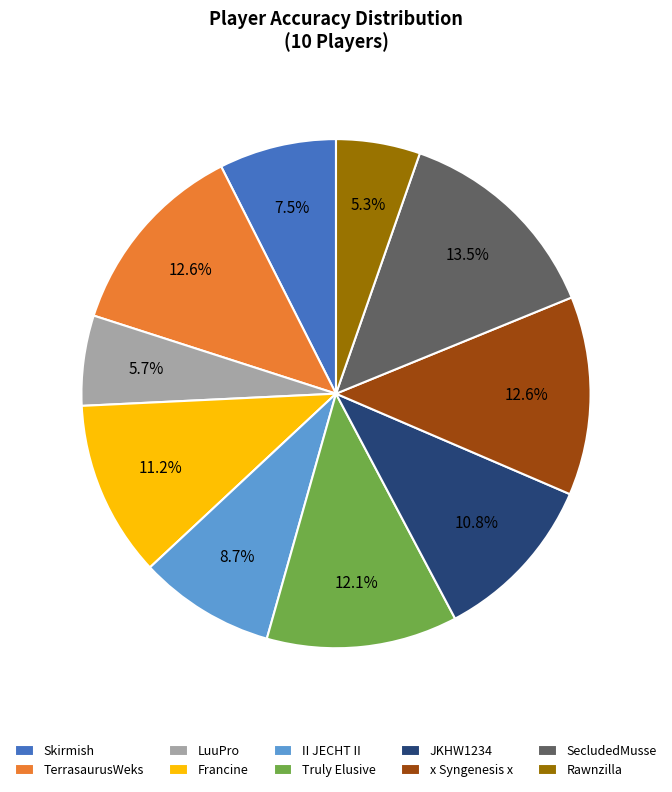

Which has a higher value, TerrasaurusWeks or JKHW1234?

TerrasaurusWeks